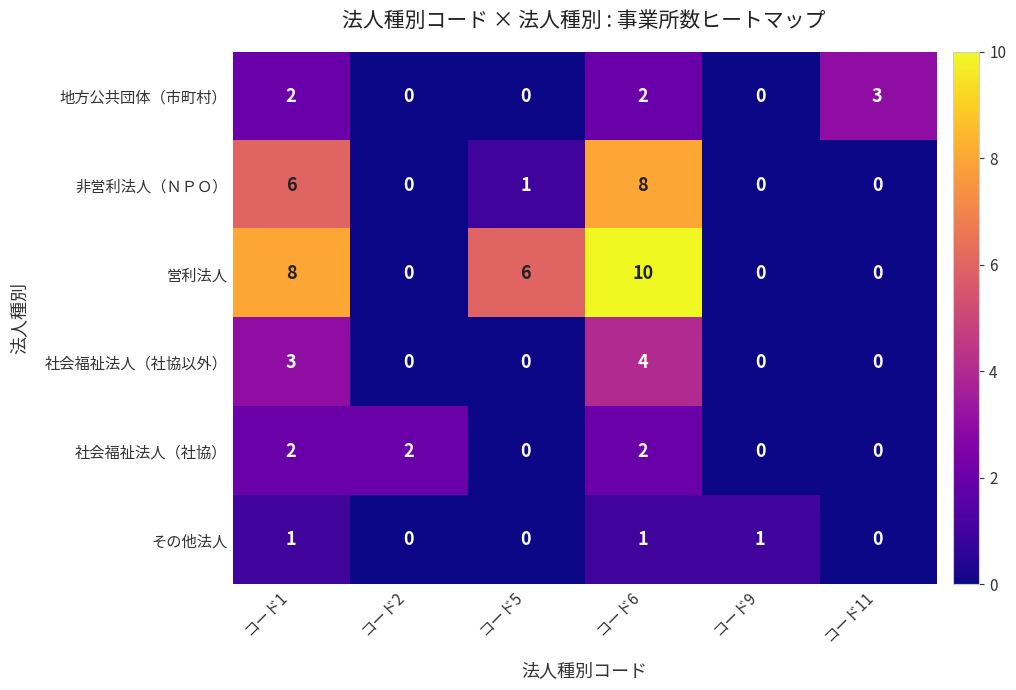

List the series in order of their peak value, highest first.

営利法人, 非営利法人（ＮＰＯ）, 社会福祉法人（社協以外）, 地方公共団体（市町村）, 社会福祉法人（社協）, その他法人